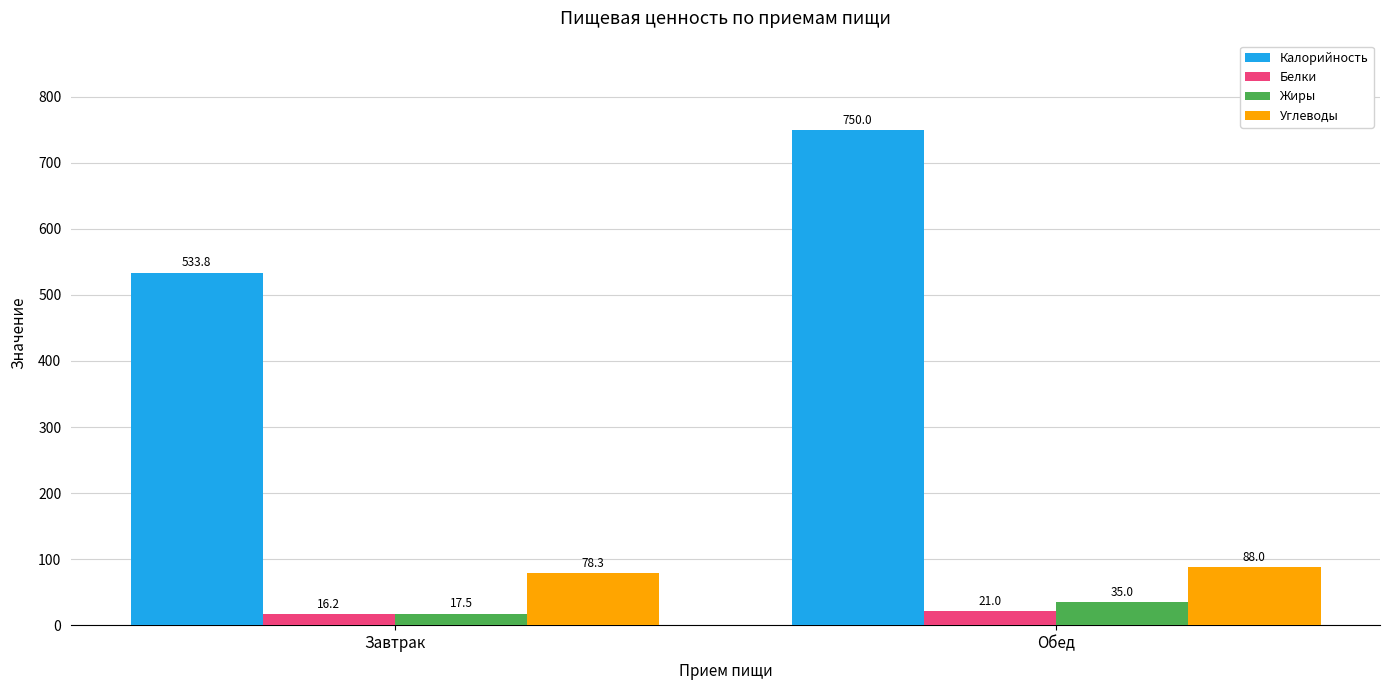

At which category is the sum across all series the highest?

Обед